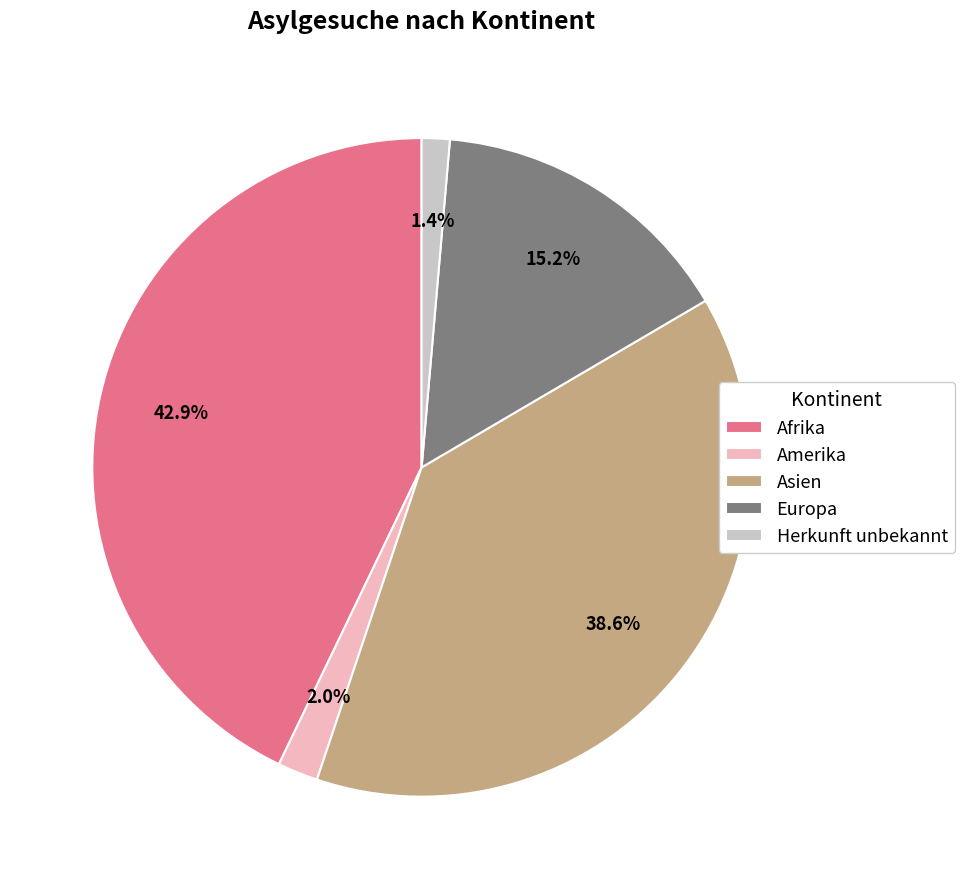

What percentage is the Afrika slice, to the nearest percent?

43%